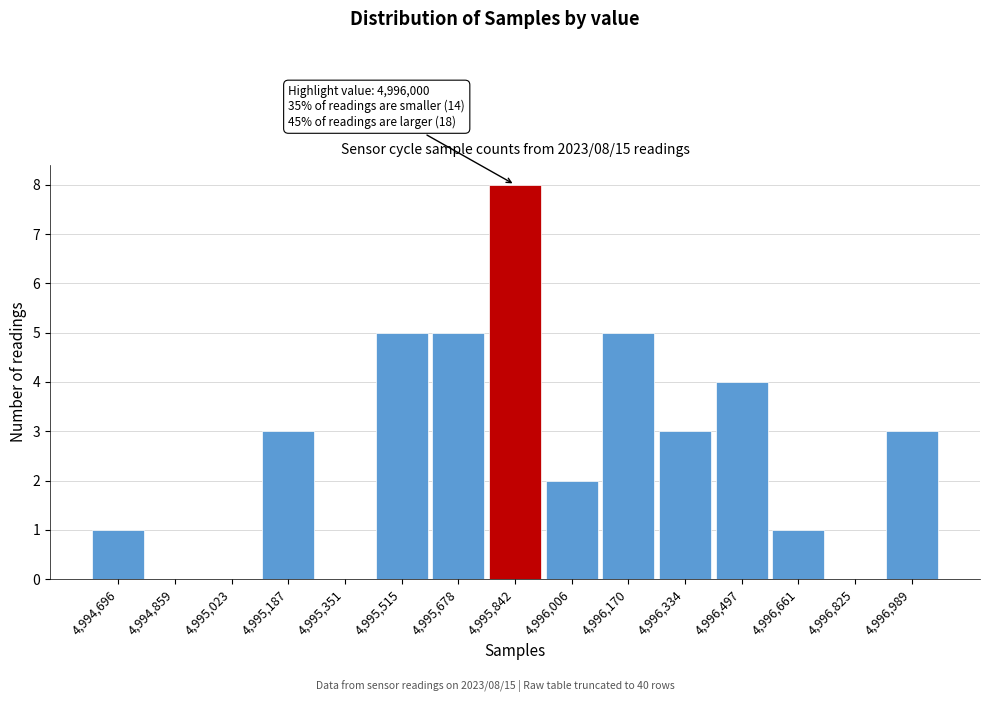

Reading left to right, list all the values displayed in this chart.

4,994,696=1	4,994,859=0	4,995,023=0	4,995,187=3	4,995,351=0	4,995,515=5	4,995,678=5	4,995,842=8	4,996,006=2	4,996,170=5	4,996,334=3	4,996,497=4	4,996,661=1	4,996,825=0	4,996,989=3